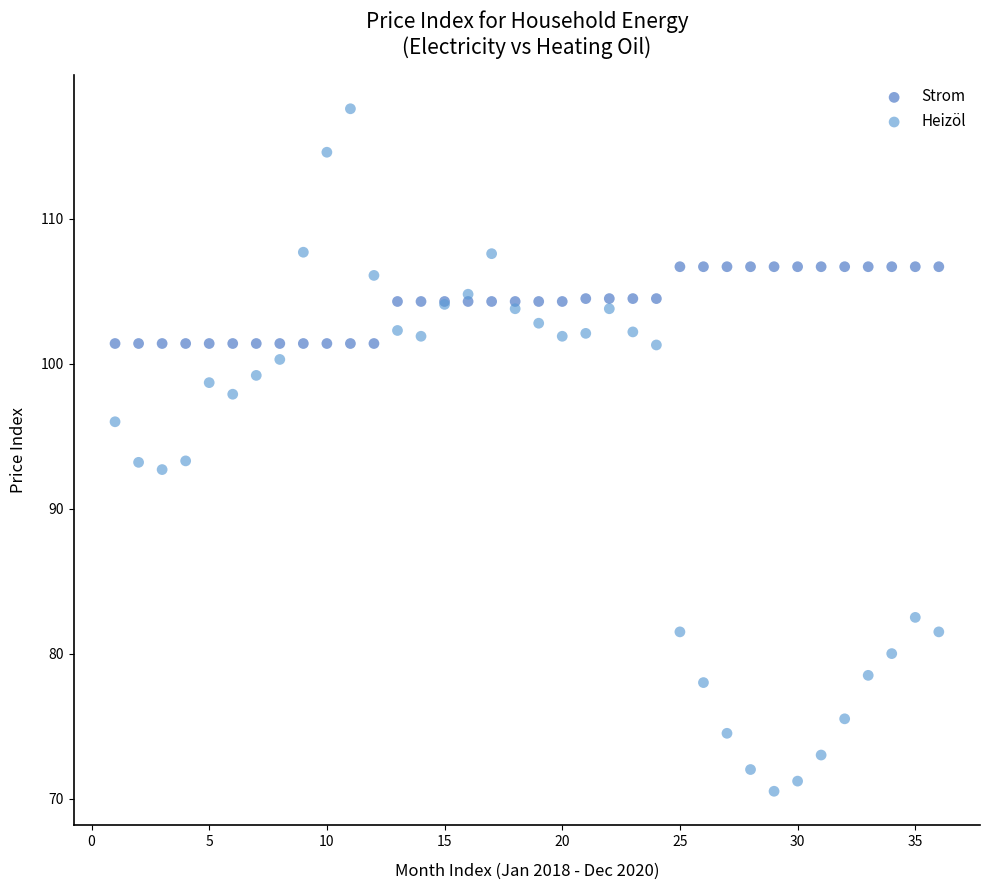

Which series reaches the maximum Y coordinate?

Heizöl